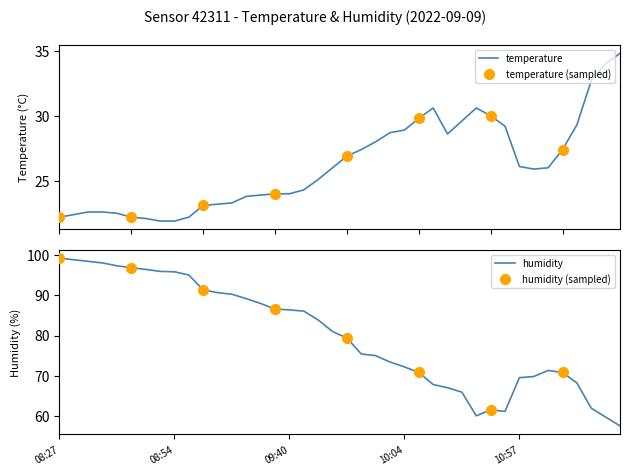

True or false: temperature has a value of 26.0 at 09:51.

True